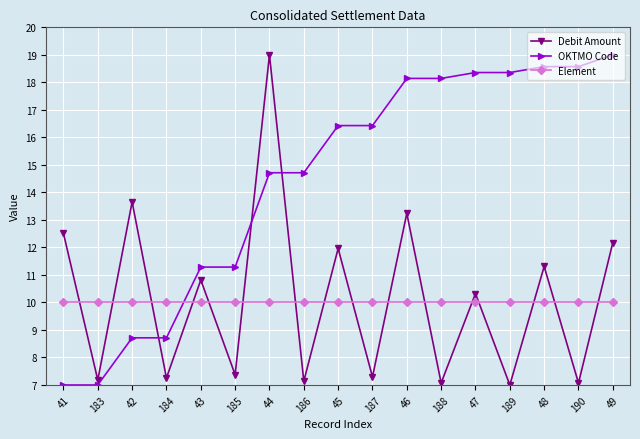

Which series ends up on top after the final intersection of OKTMO Code and Element?

OKTMO Code